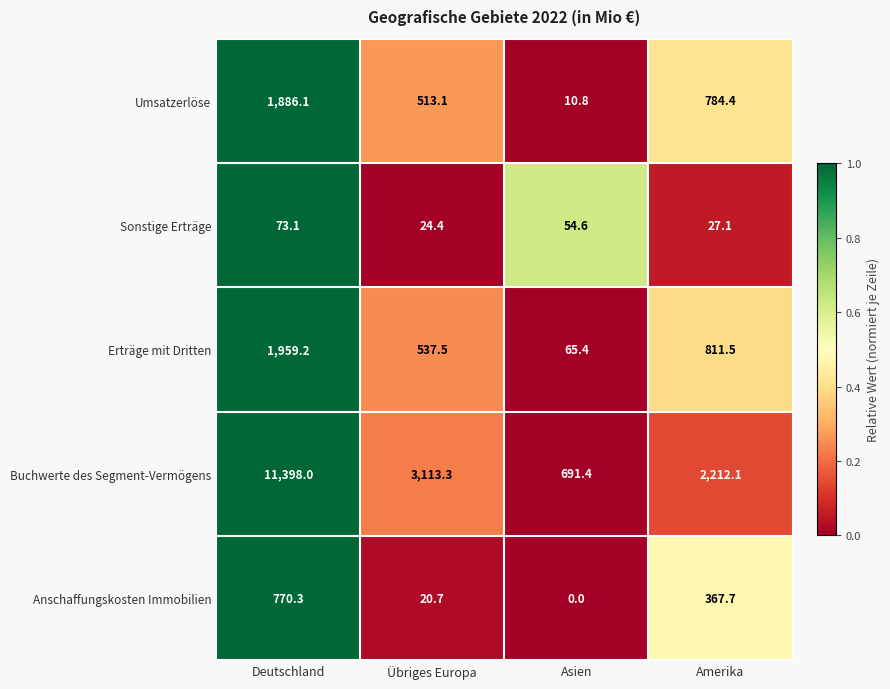

Count the number of data series in this chart.

5